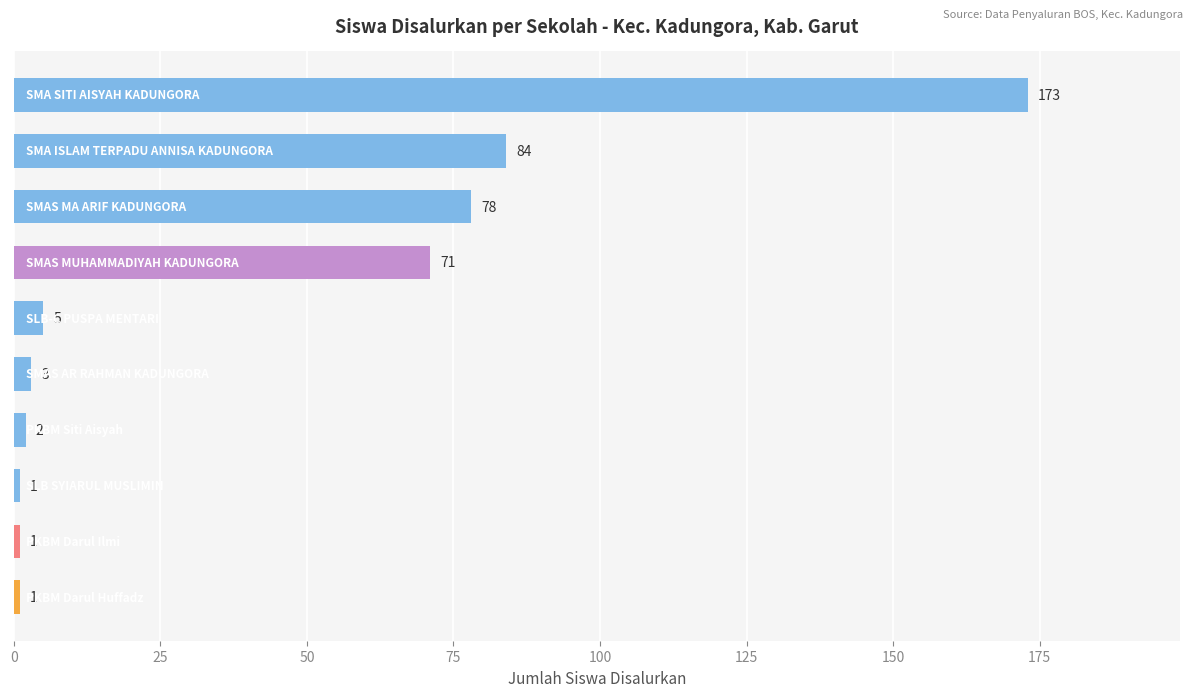

What is the minimum value shown in the chart?

1